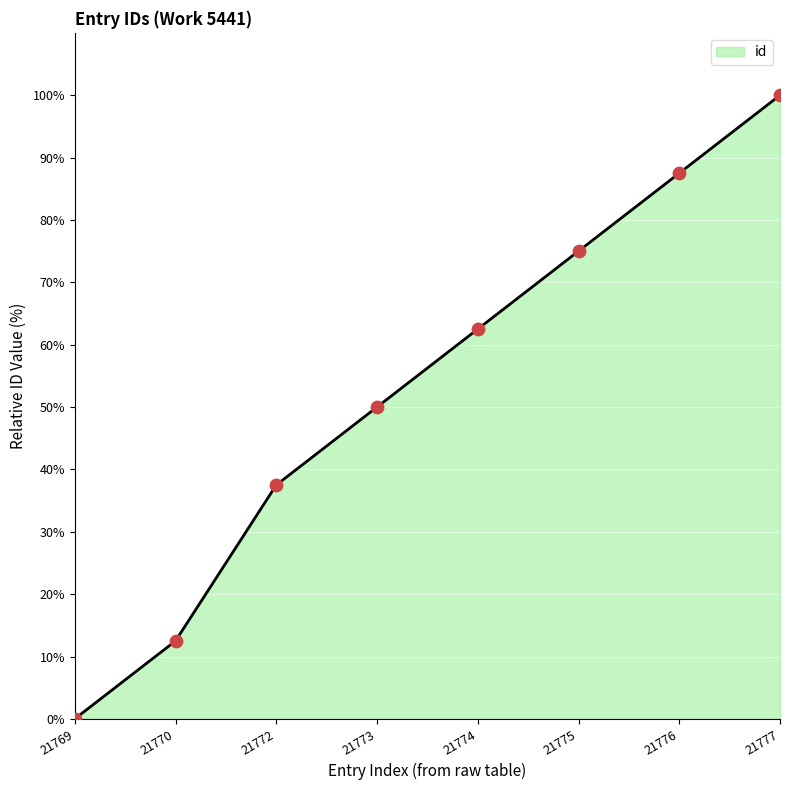

Between 21770 and 21769, which is larger?

21770